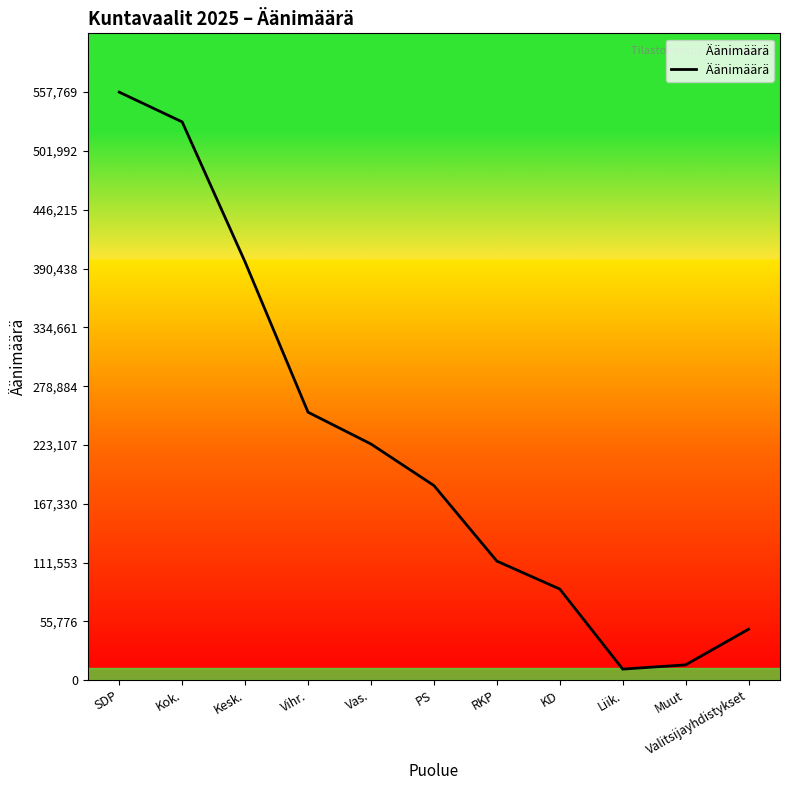

True or false: the data shows 48295 at Valitsijayhdistykset.

True